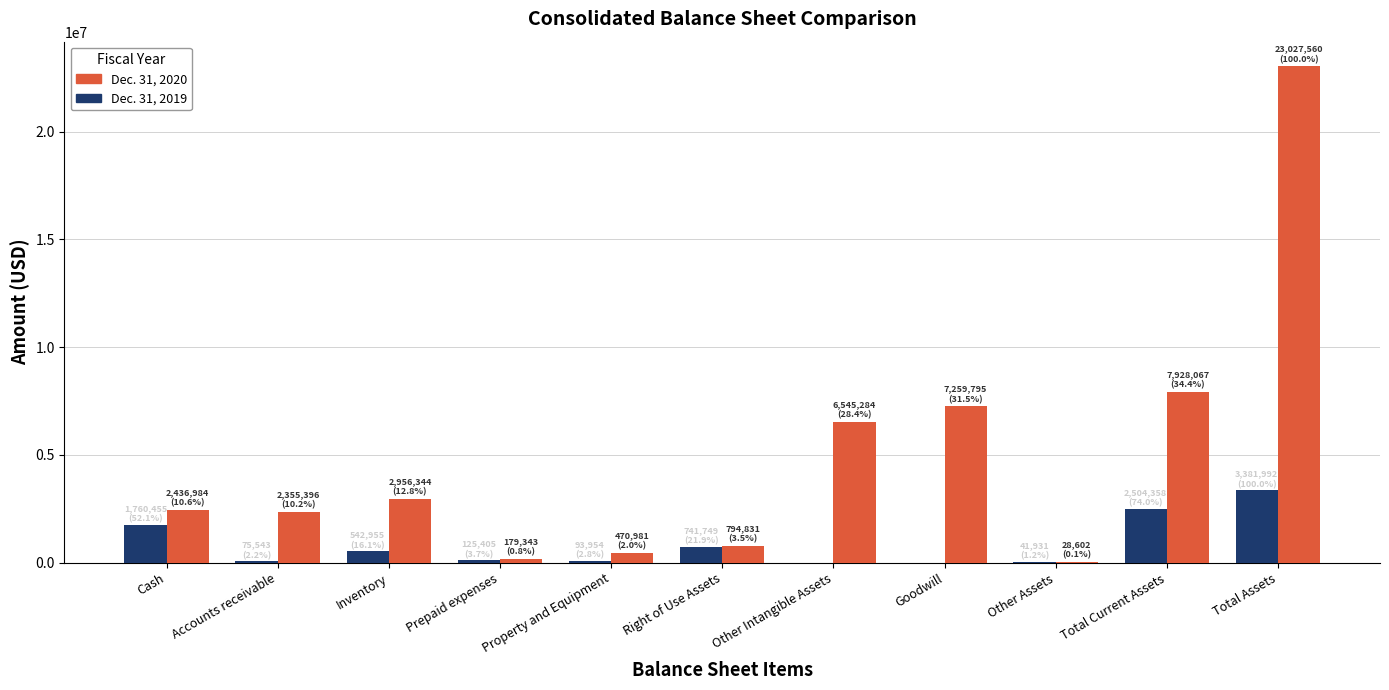

Where does the Dec. 31, 2019 series first go above 125405?

Cash